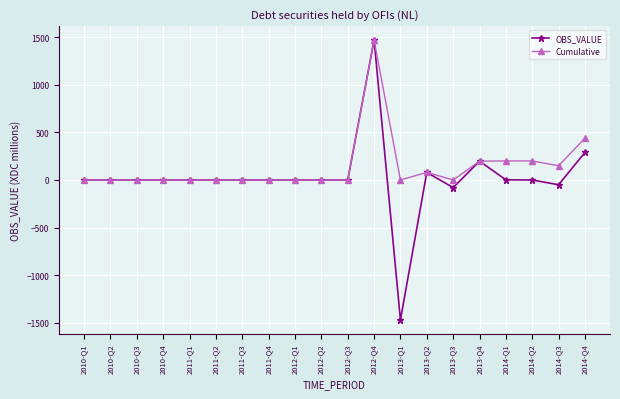

What is the label of the 2nd point from the right?

2014-Q3